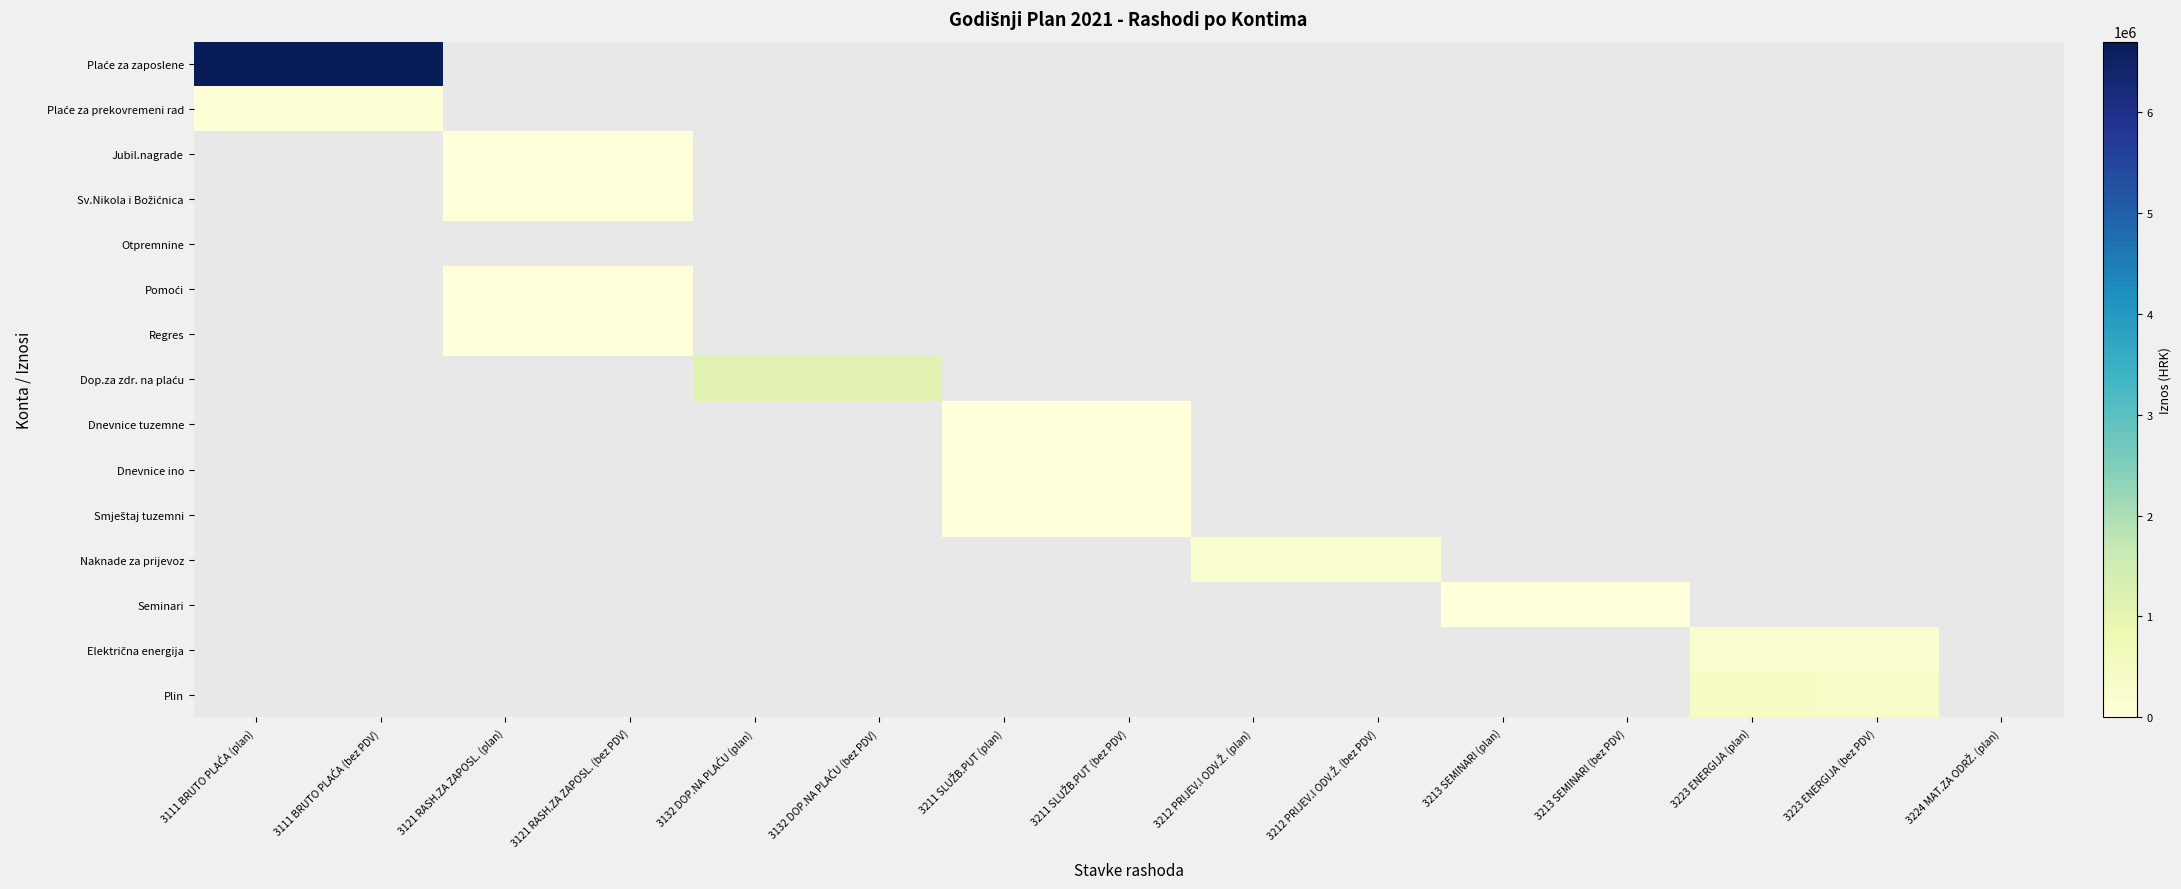

At how many categories does at least one series exceed 5667053?

2